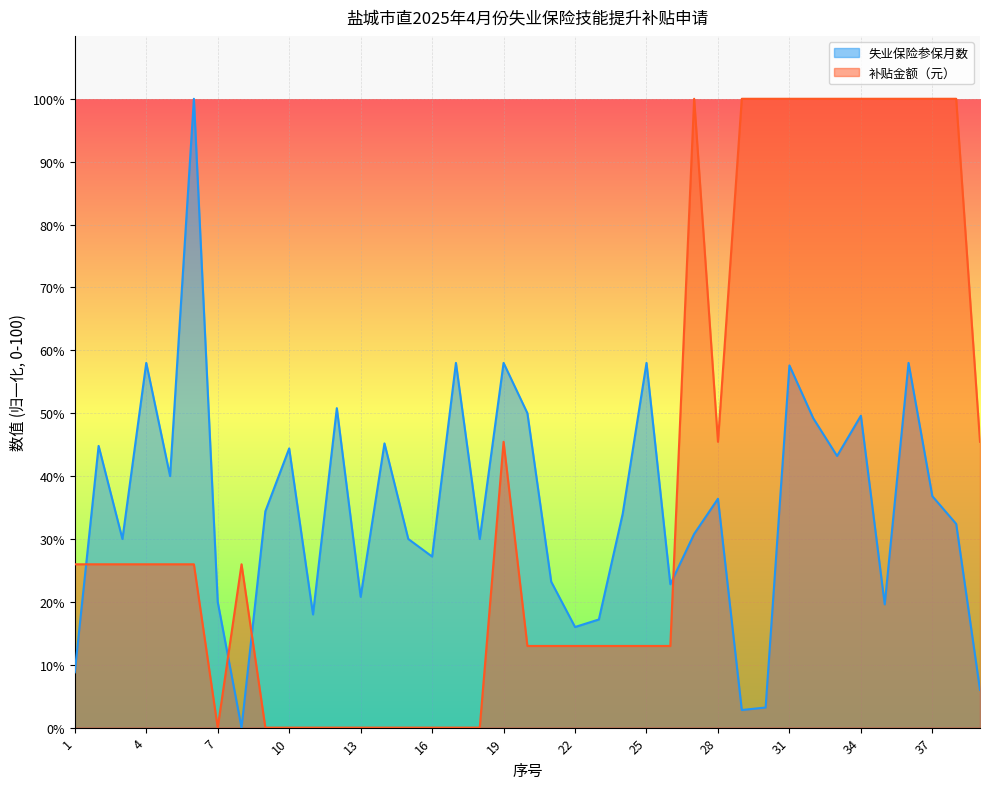

What is the difference between the highest and lowest values at 34?

50.4